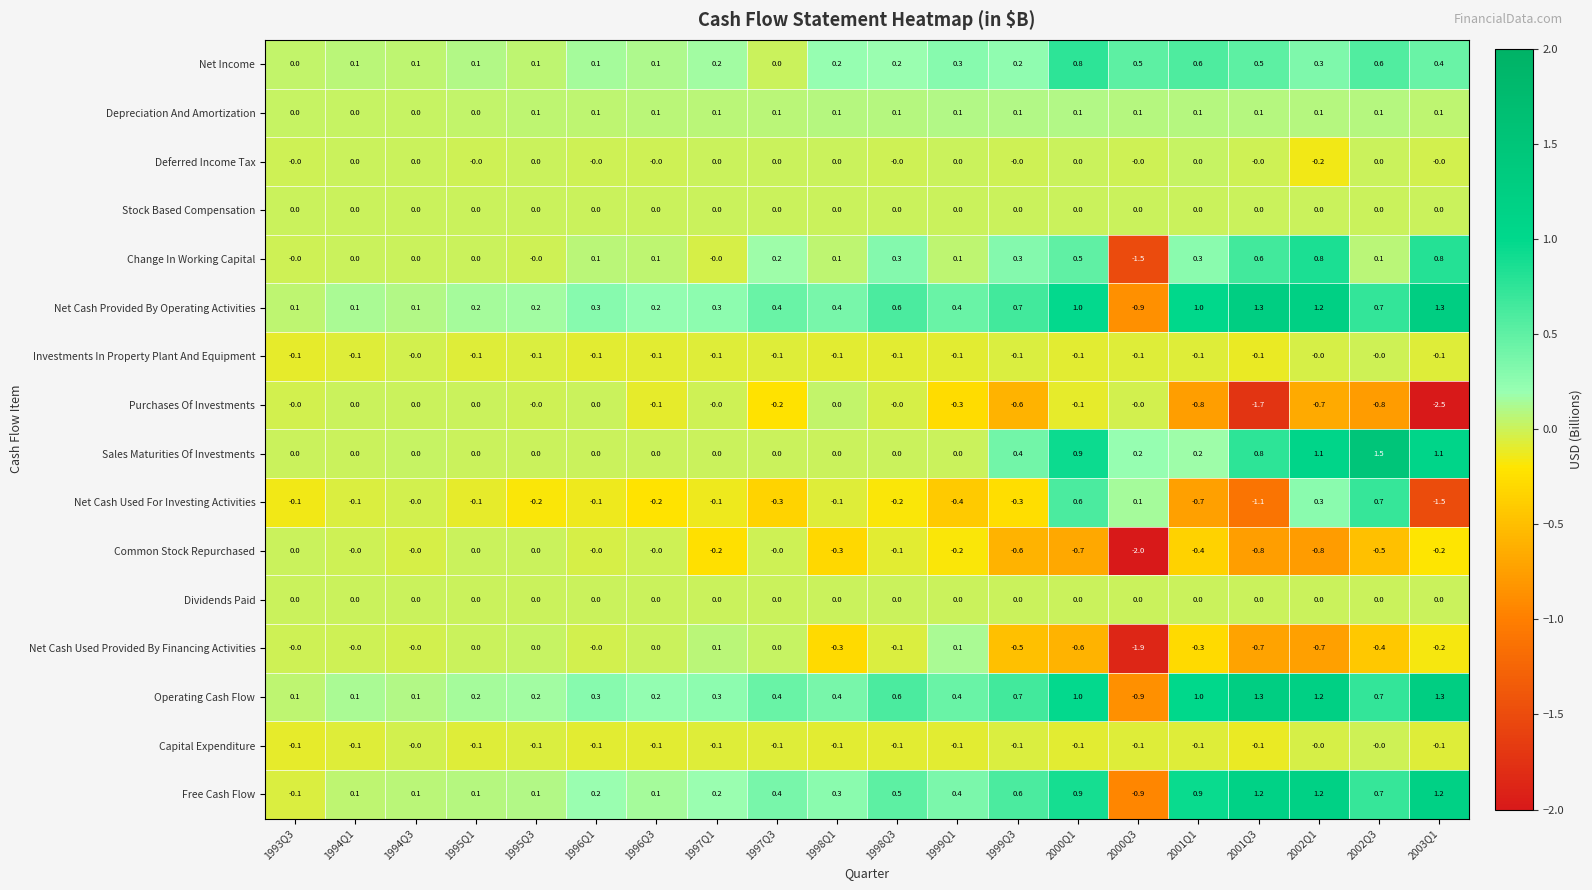

True or false: Net Income has a value of 0.1 at 1995Q3.

True